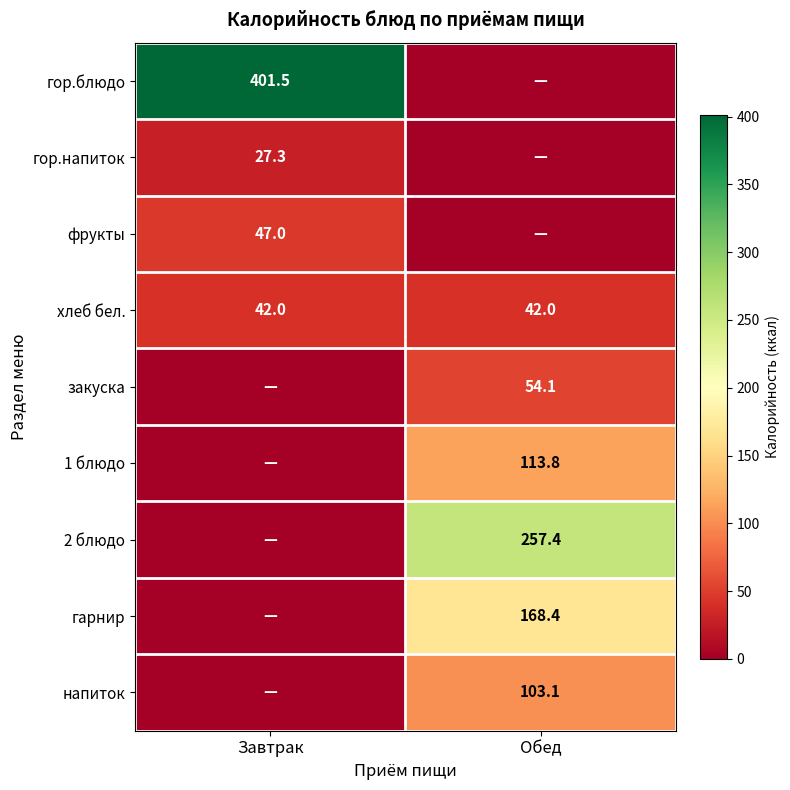

Count the number of categories in the chart.

2